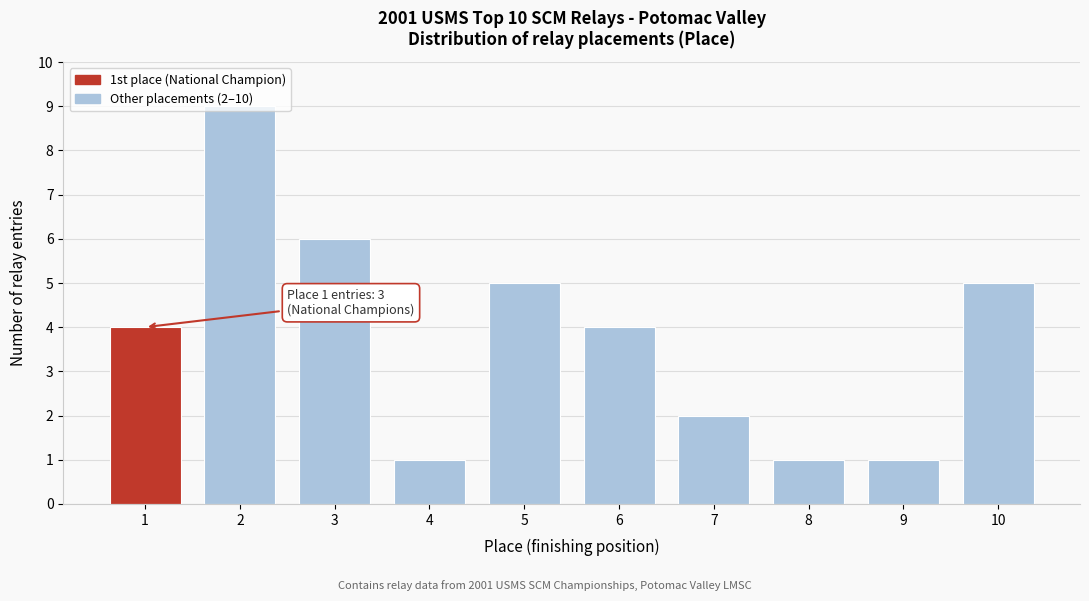

What is the ratio of the value at 1 to the value at 7?

2.0